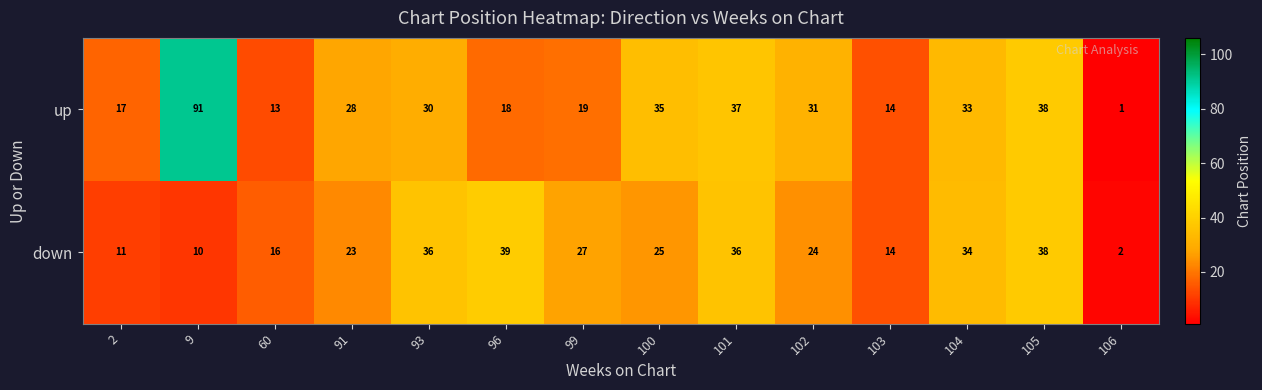

What is the sum of all down values?

335